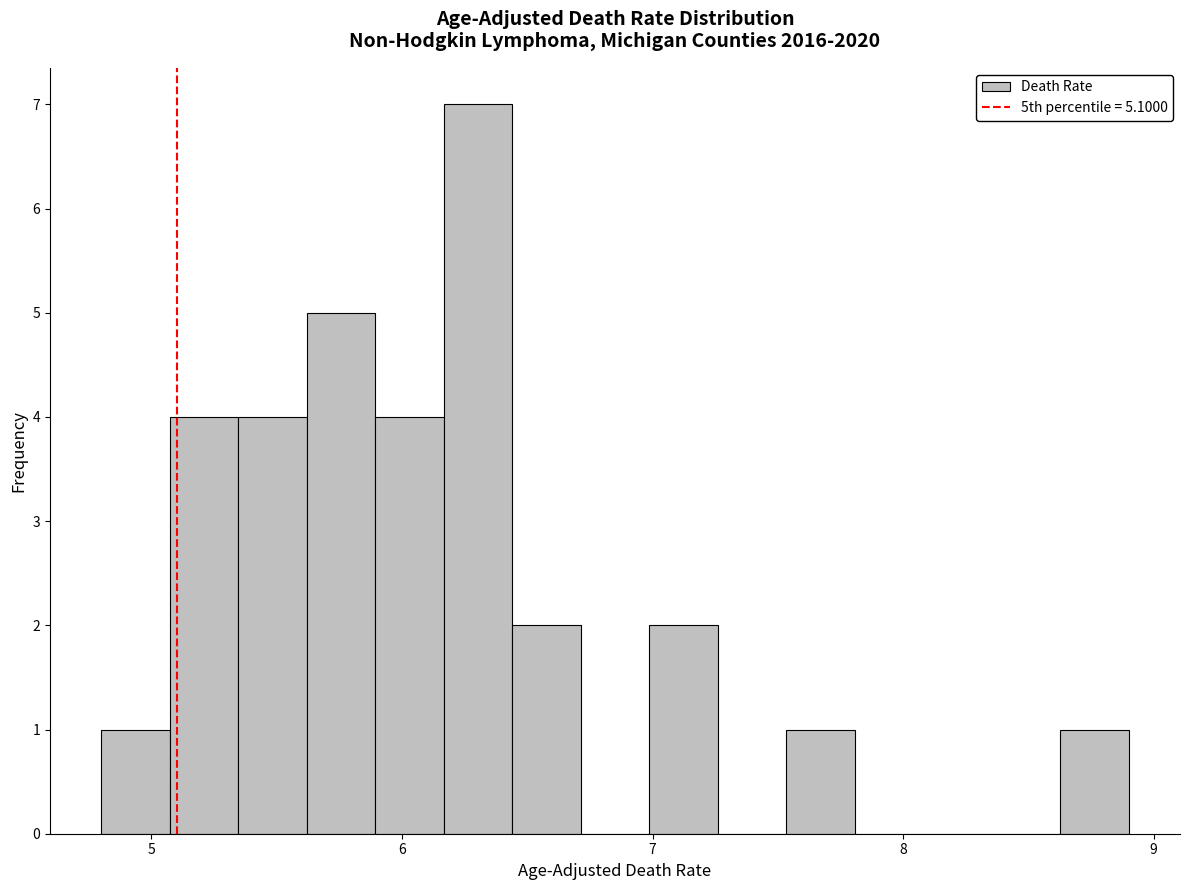

Around what value on the x-axis is the tallest bar? Give the approximate position of its centre, as read against the axis.

6.3